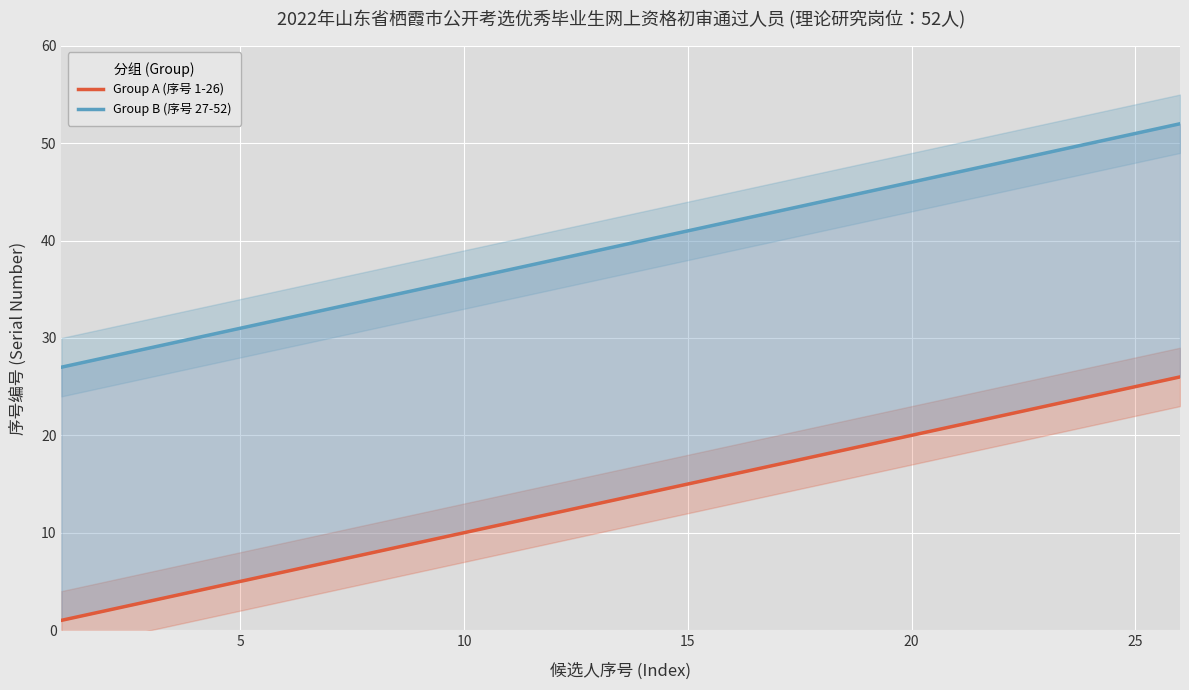

True or false: Group B (序号 27-52) and Group A (序号 1-26) intersect in this chart.

False